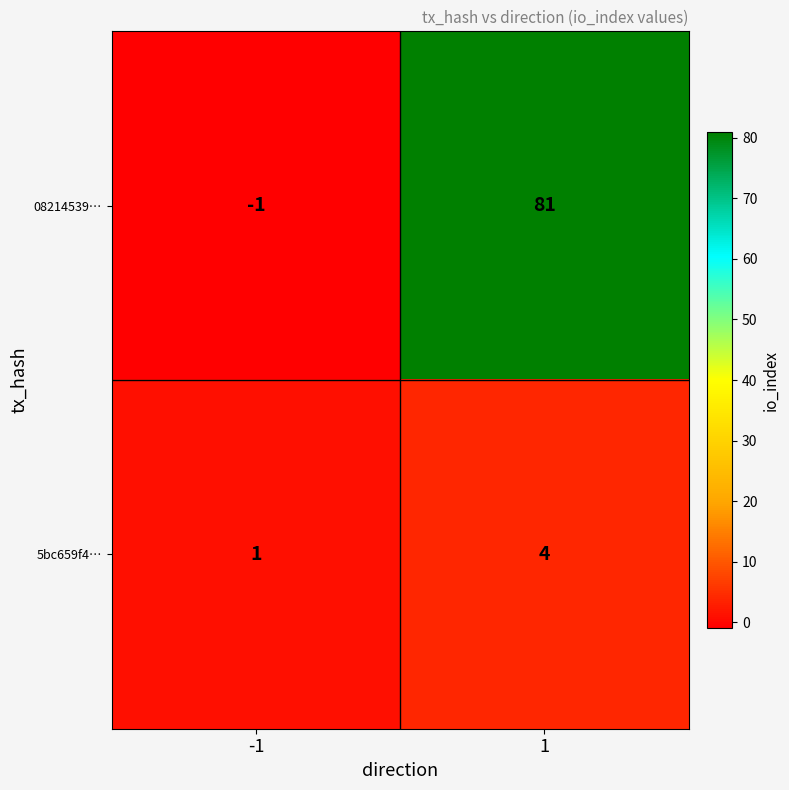

Rank the series by their maximum value, from highest to lowest.

08214539…, 5bc659f4…